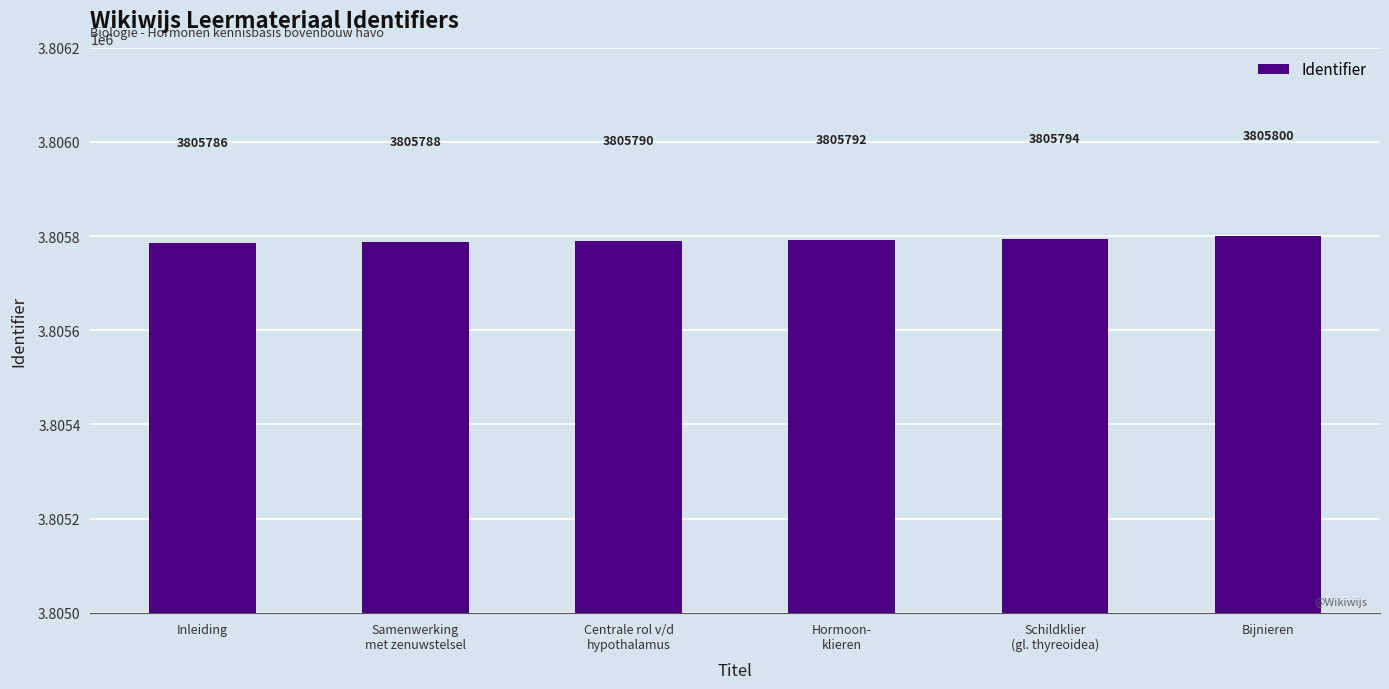

The chart shows a value of 3805788 at Samenwerking
met zenuwstelsel. True or false?

True